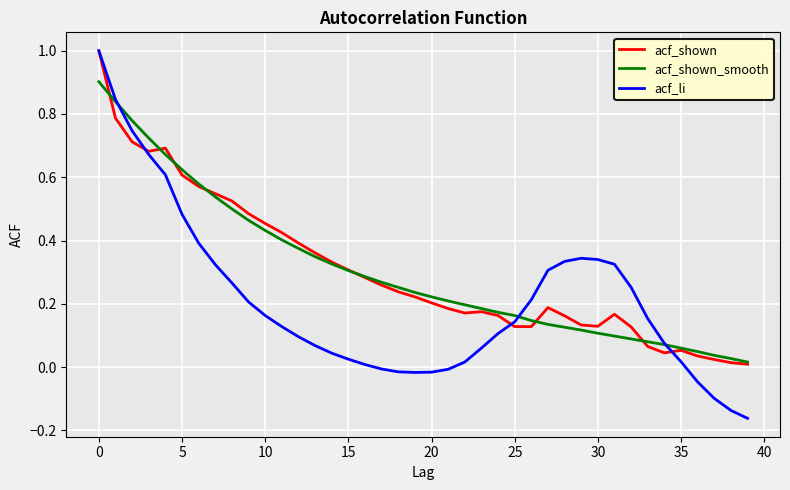

Is this an area chart (filled region under the line)?

No